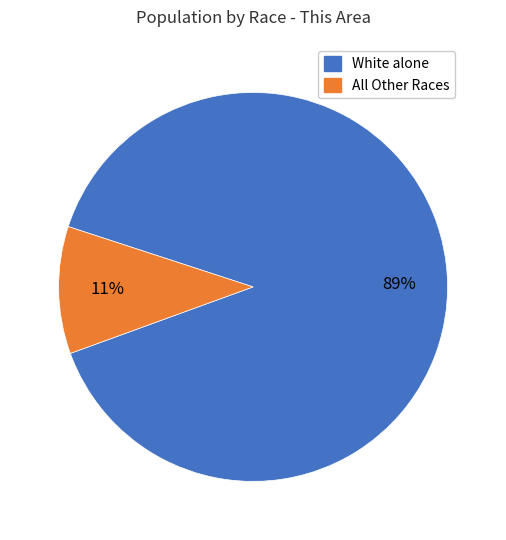

Is there any slice that represents more than half of the pie?

Yes